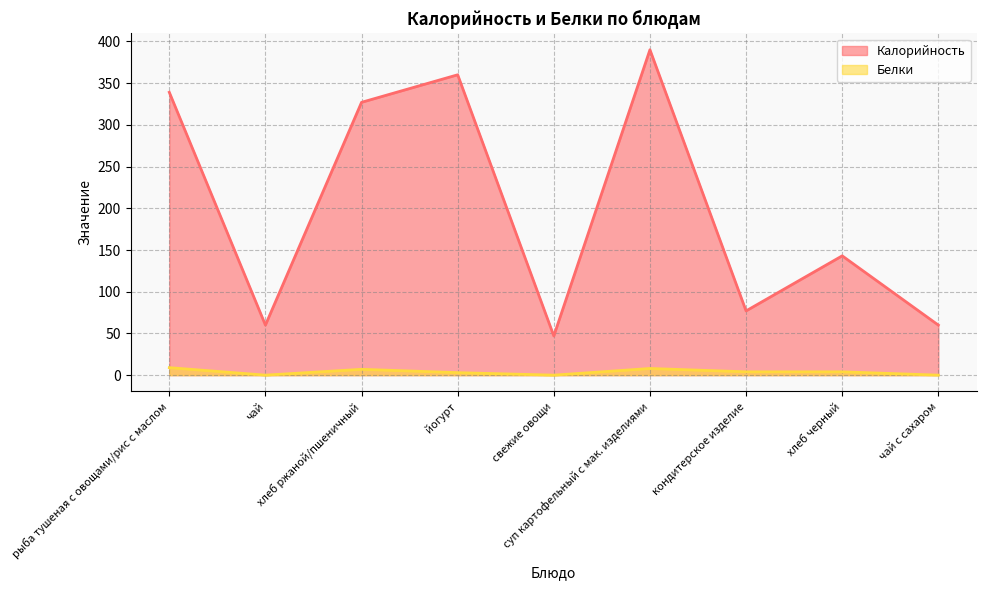

Where is Белки nearest to the value 4?

кондитерское изделие